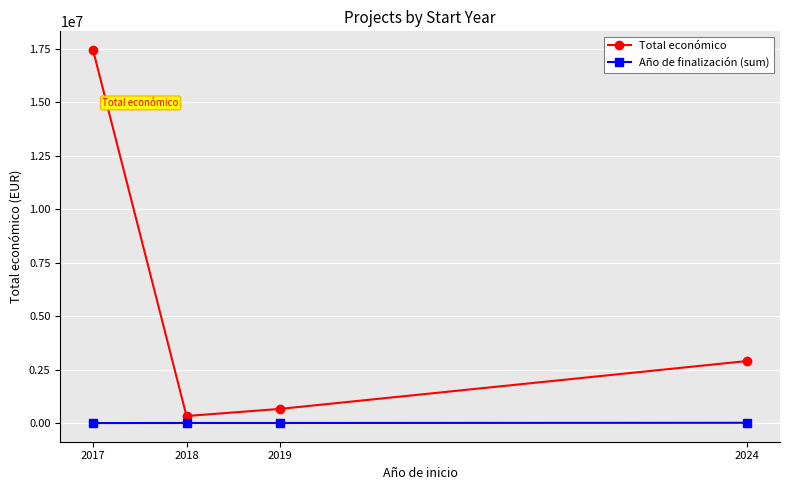

At 2018, list the series in order from smallest to largest.

Año de finalización (sum), Total económico